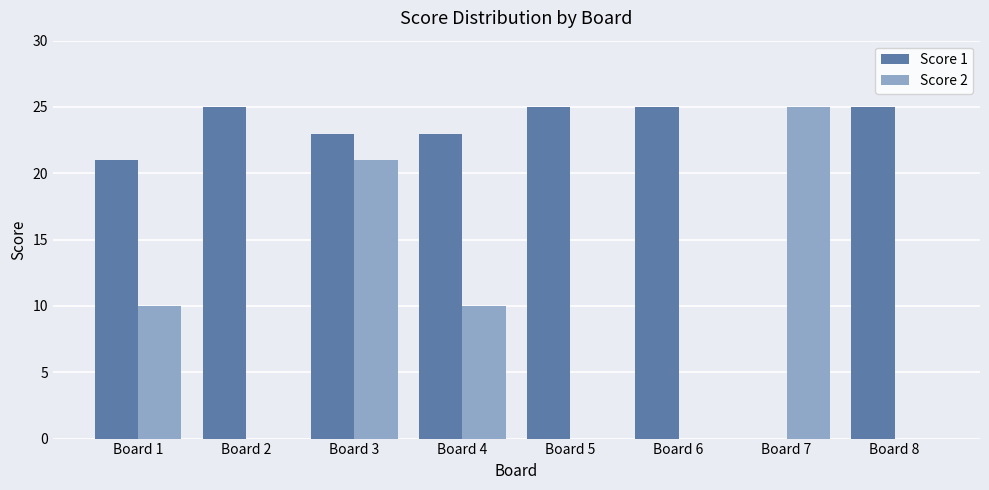

How many data points does each series have?

8